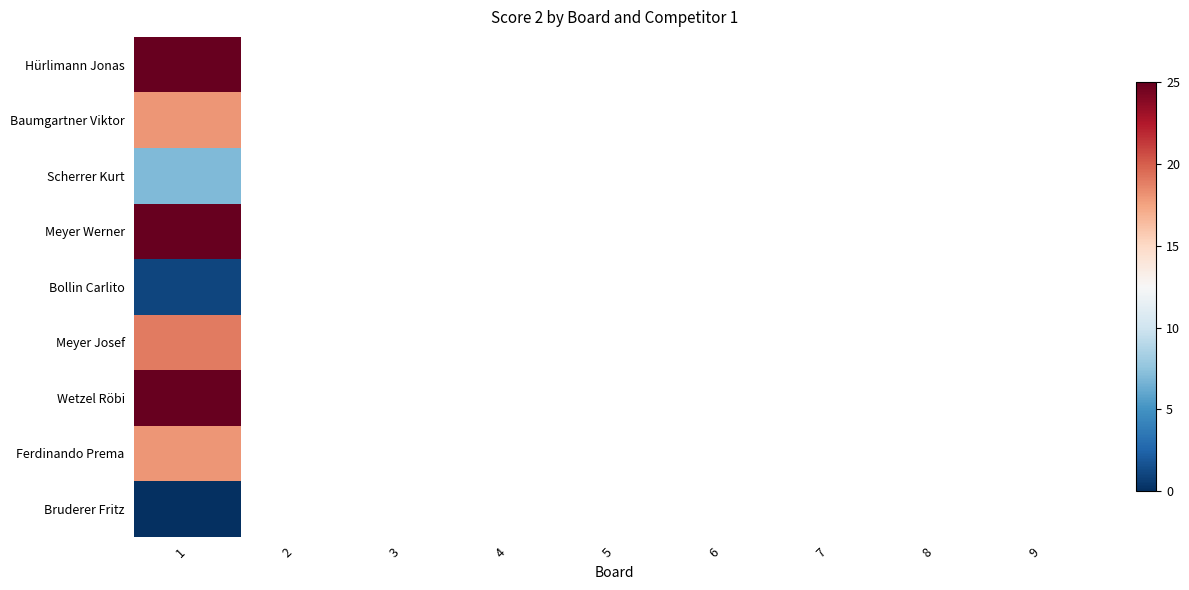

What is the maximum value for Ferdinando Prema?

18.0